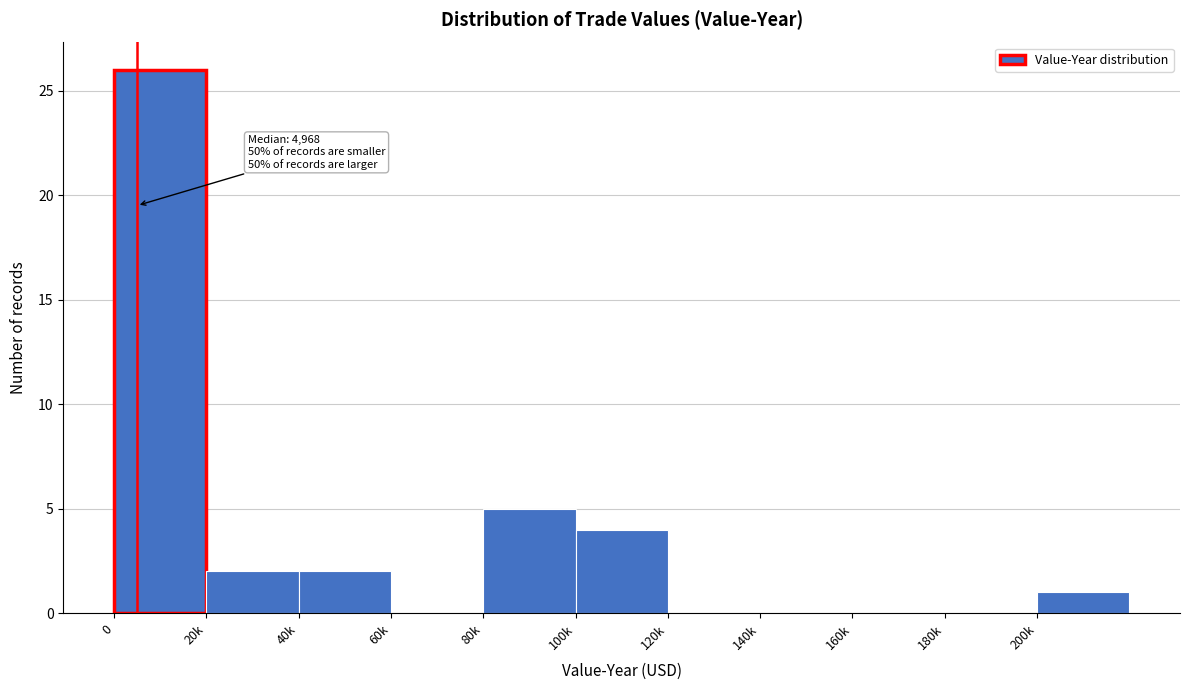

Reading right to left, extract all data points from this chart.

200k=1	180k=0	160k=0	140k=0	120k=0	100k=4	80k=5	60k=0	40k=2	20k=2	0=26